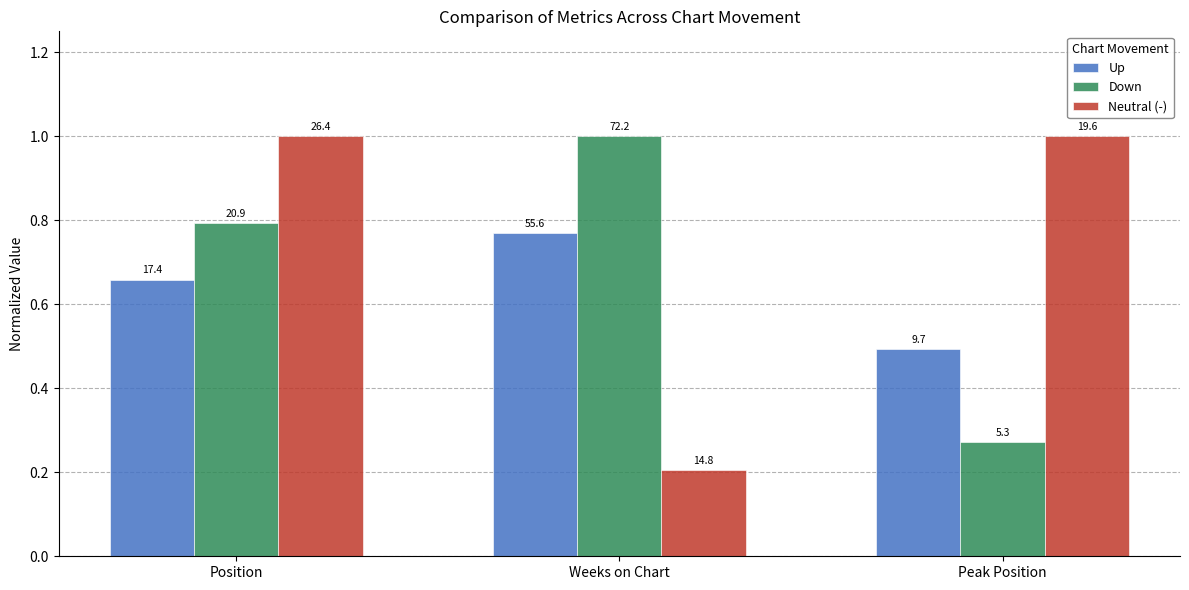

At which label is Neutral (-) closest to 0?

Weeks on Chart